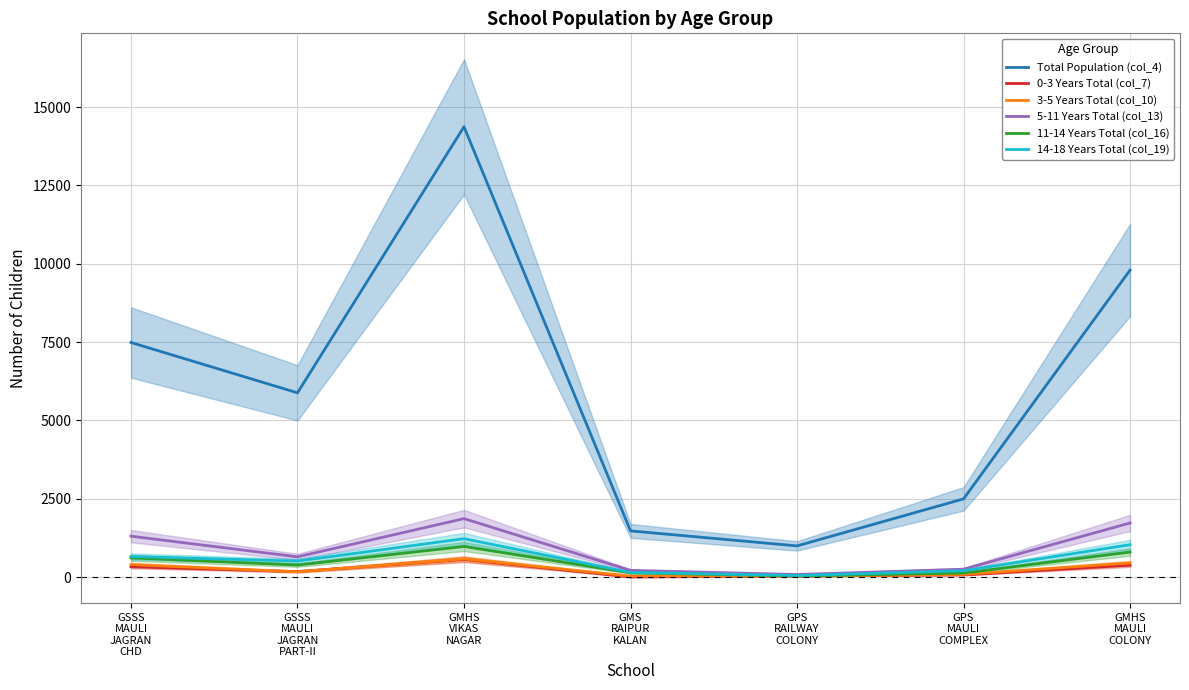

Count the number of categories in the chart.

7